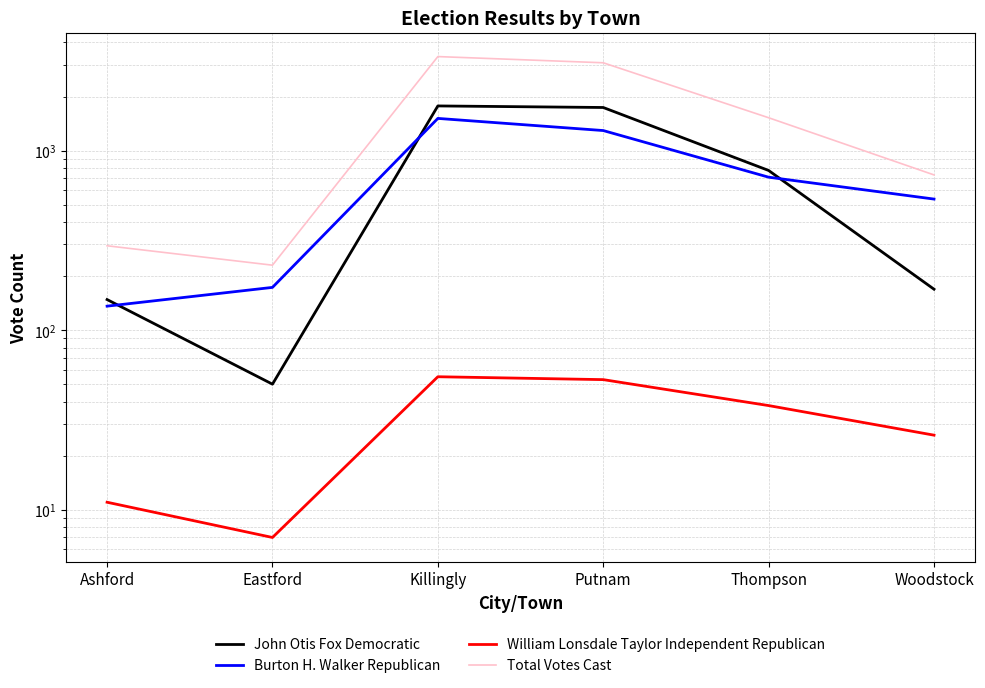

How many lines are shown in the chart?

4